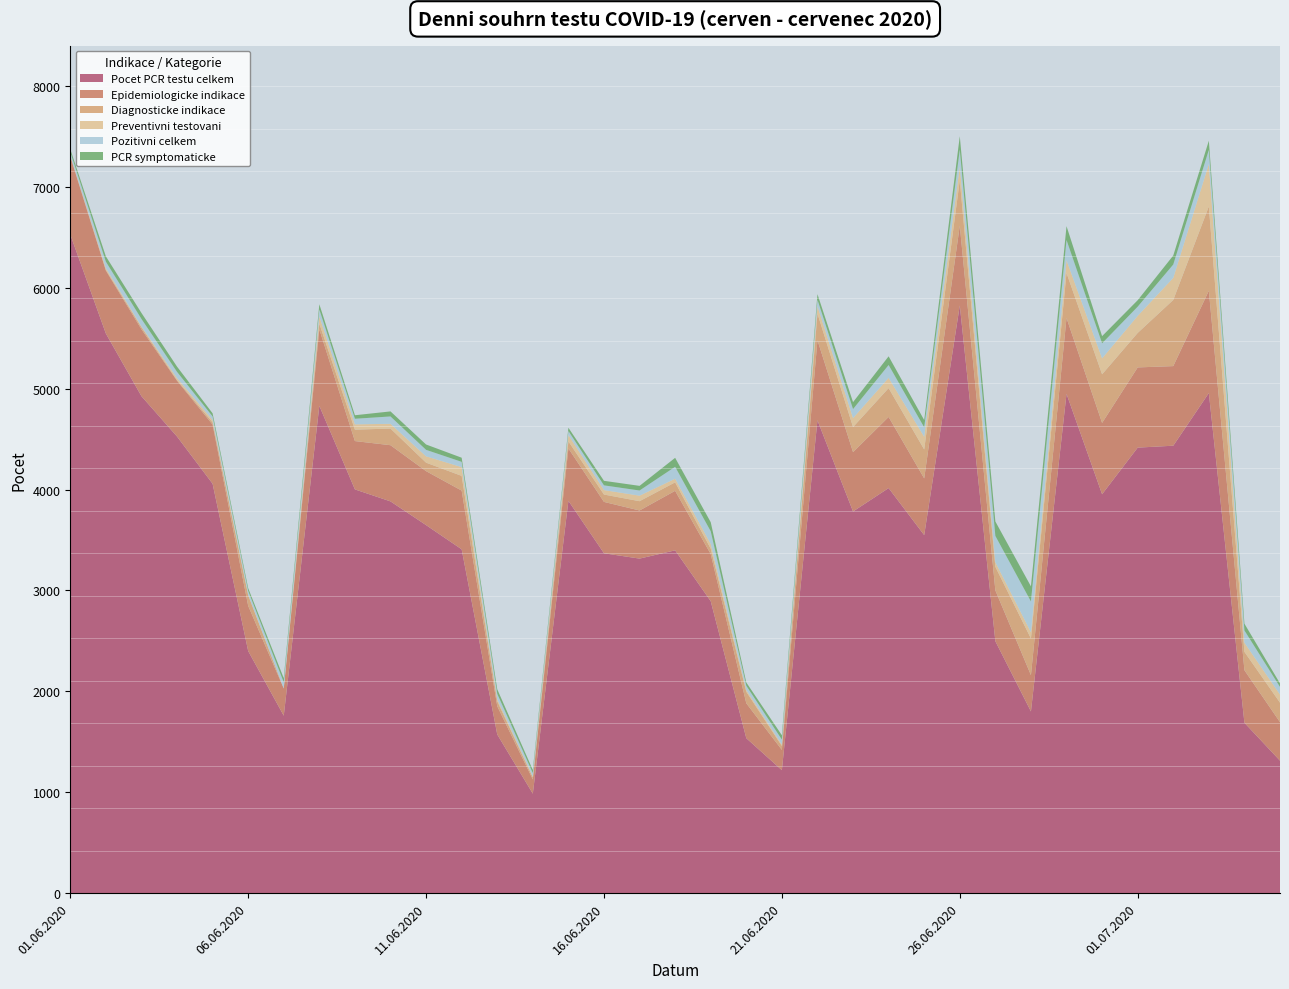

Reading right to left, transcribe all the data shown in this chart.

Pocet PCR testu celkem: 1313	1689	4957	4435	4416	3954	4949	1801	2497	5825	3549	4015	3783	4687	1219	1536	2894	3398	3316	3369	3889	986	1573	3408	3648	3883	4002	4830	1759	2400	4058	4526	4926	5547	6528
Diagnosticke indikace: 193	182	836	656	342	482	446	363	234	450	287	286	249	264	39	114	54	84	92	73	70	20	50	146	84	165	113	57	0	105	22	7	20	8	7
Pozitivni celkem: 75	121	140	132	91	149	201	305	260	168	93	127	89	64	50	42	126	118	51	47	40	33	53	52	64	73	55	69	61	38	35	61	74	63	34
PCR symptomaticke: 35	67	91	89	64	71	137	150	143	133	72	86	69	55	43	32	90	89	46	45	32	31	45	41	53	50	35	52	41	27	31	52	59	53	29
Epidemiologicke indikace: 382	521	1014	789	795	707	752	360	504	791	562	705	588	794	201	346	467	590	477	509	519	141	280	582	535	557	479	758	269	448	586	553	663	624	774
Preventivni testovani: 81	91	420	219	169	158	126	62	46	136	126	102	89	73	13	18	46	36	55	44	63	10	20	87	63	47	53	71	1	5	24	20	9	17	3